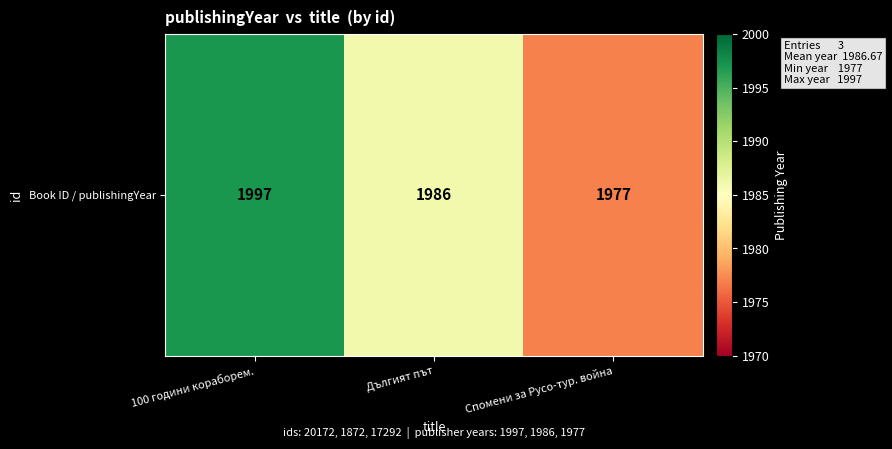

List the labels in order of value, smallest first.

Спомени за Русо-тур. война, Дългият път, 100 години кораборем.